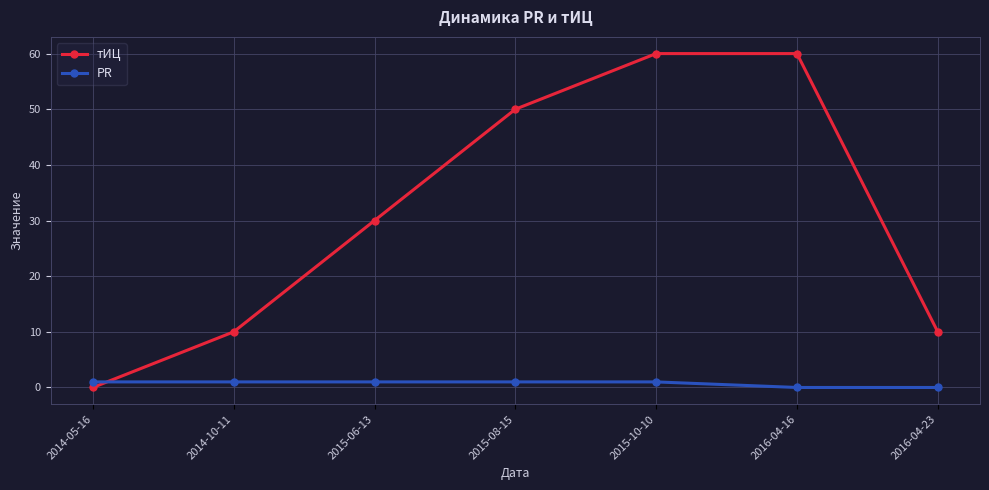

Reading left to right, what are all the values shown in this chart?

тИЦ: 0	10	30	50	60	60	10
PR: 1	1	1	1	1	0	0